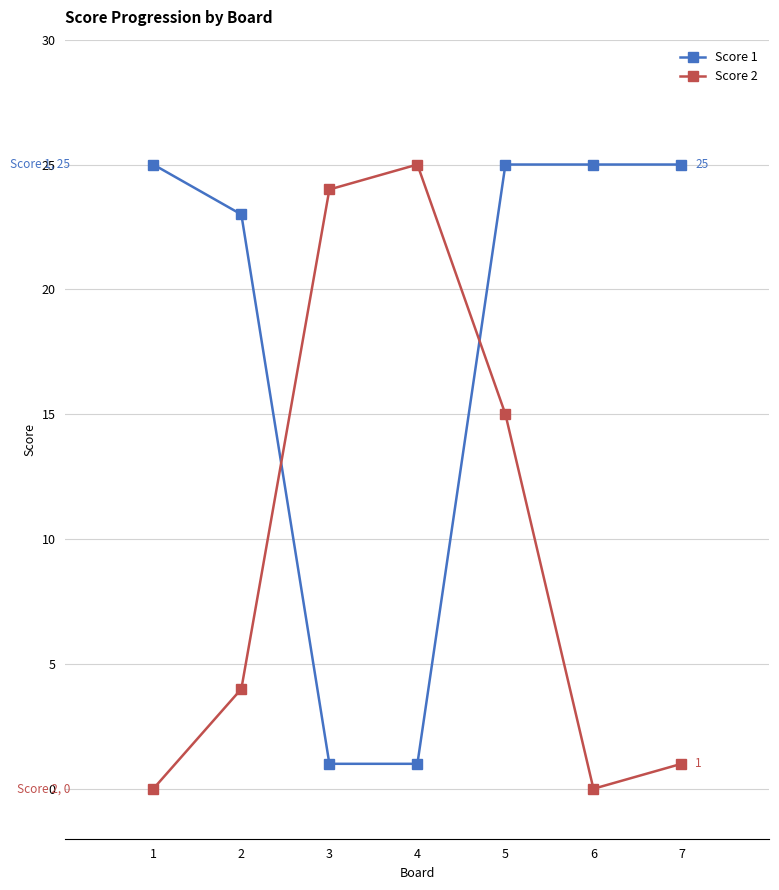

What is the sum of the Score 1 values at 6 and 2?

48